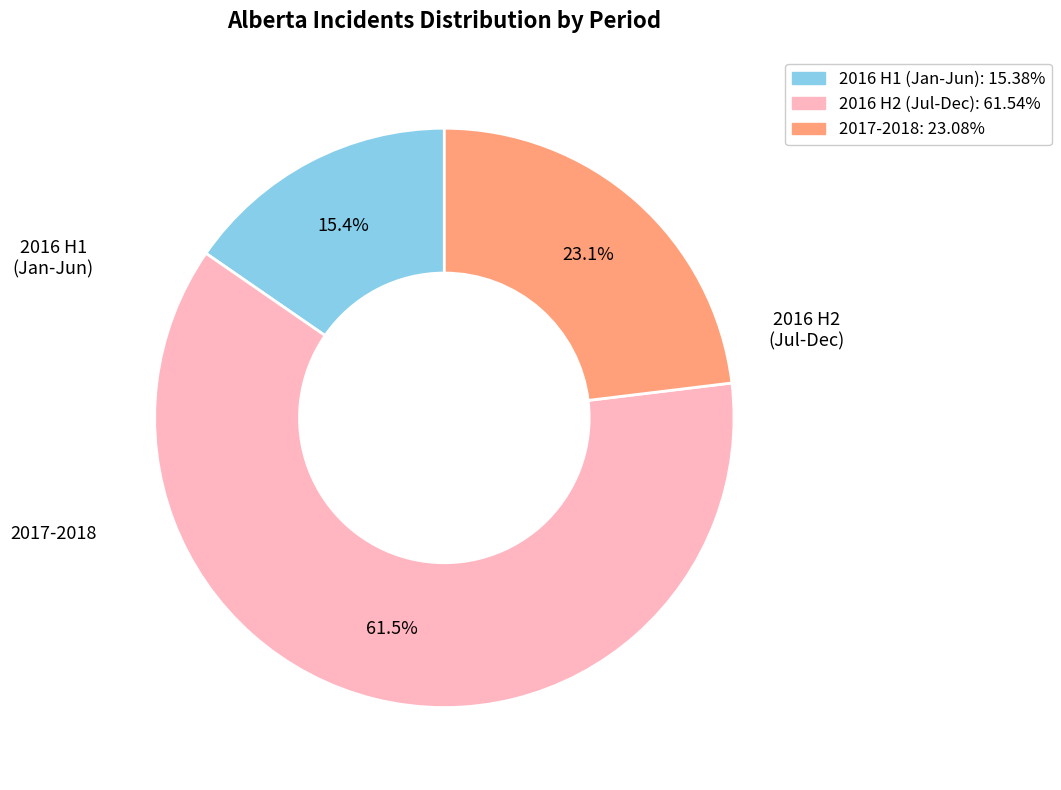

Is there any slice that represents more than half of the pie?

Yes